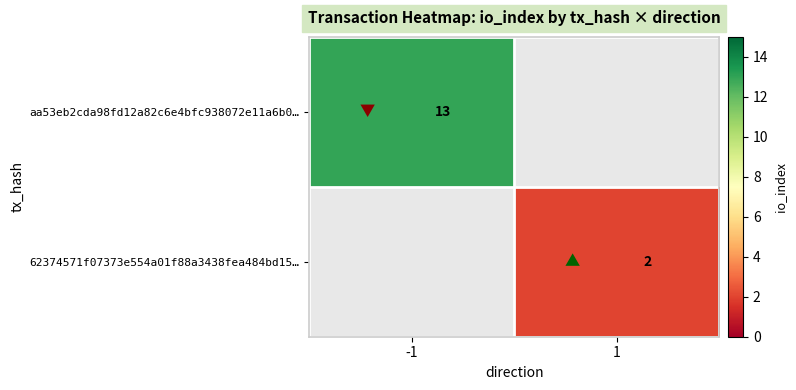

The value of aa53eb2cda98fd12a82c6e4bfc938072e11a6b0… at -1 is 13. True or false?

True